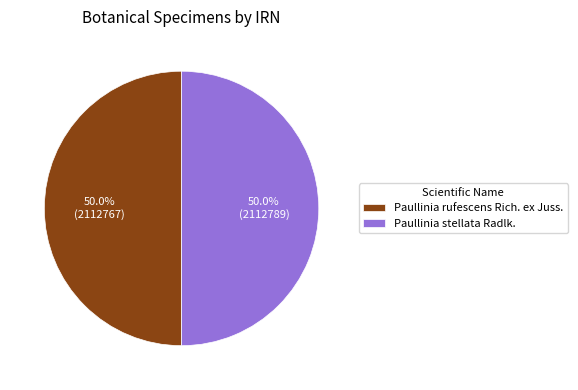

What is the total percentage of Paullinia stellata Radlk. and Paullinia rufescens Rich. ex Juss.?

100.0%